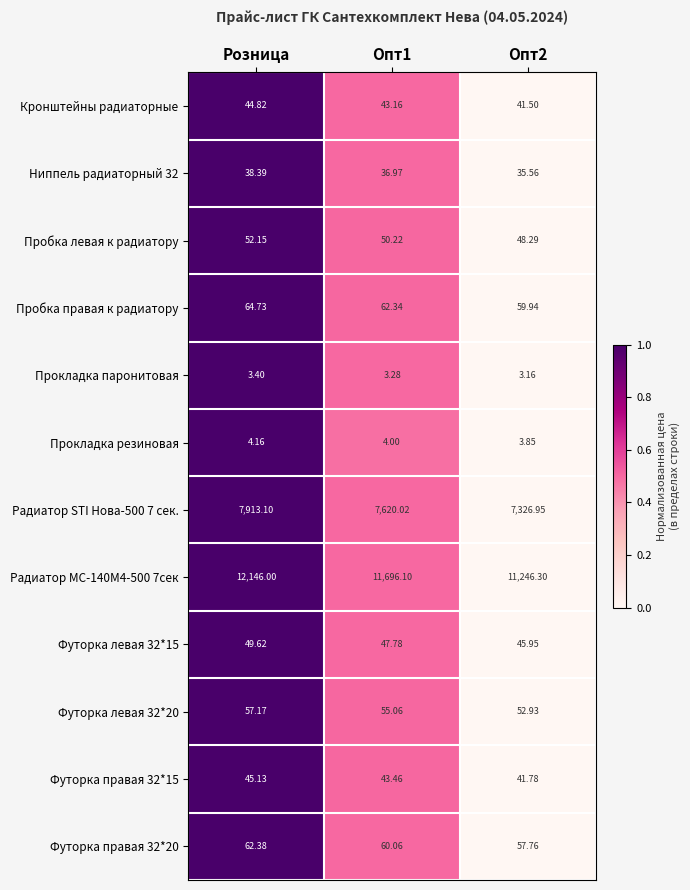

Which series changed the most between Розница and Опт2?

Радиатор МС-140М4-500 7сек